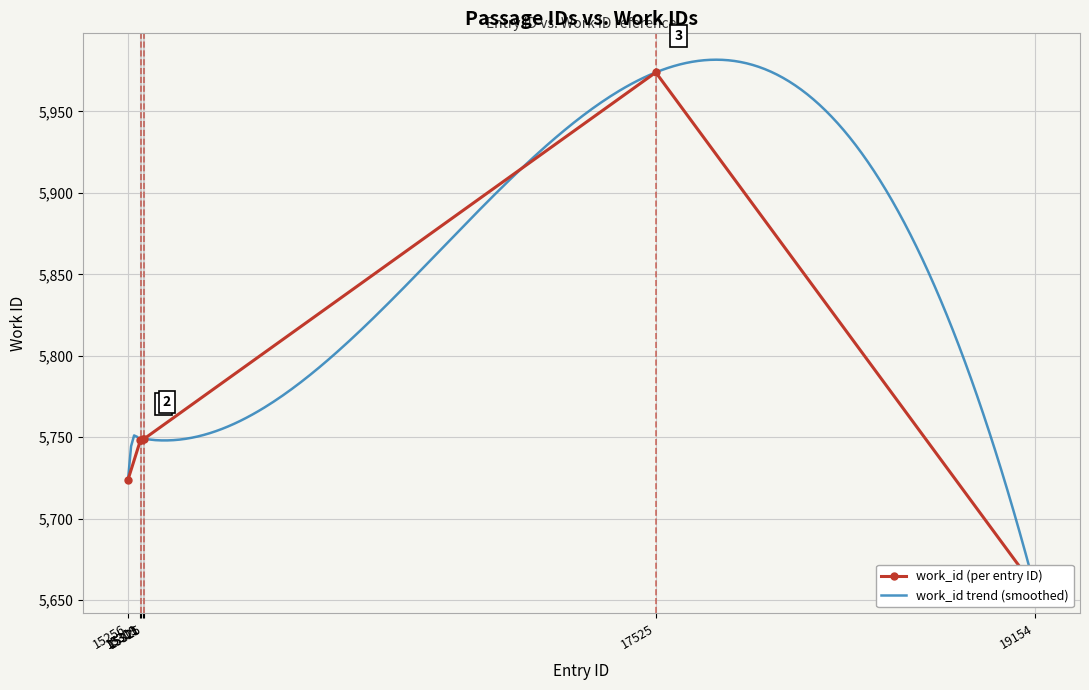

What is the difference between the maximum and minimum values?

316